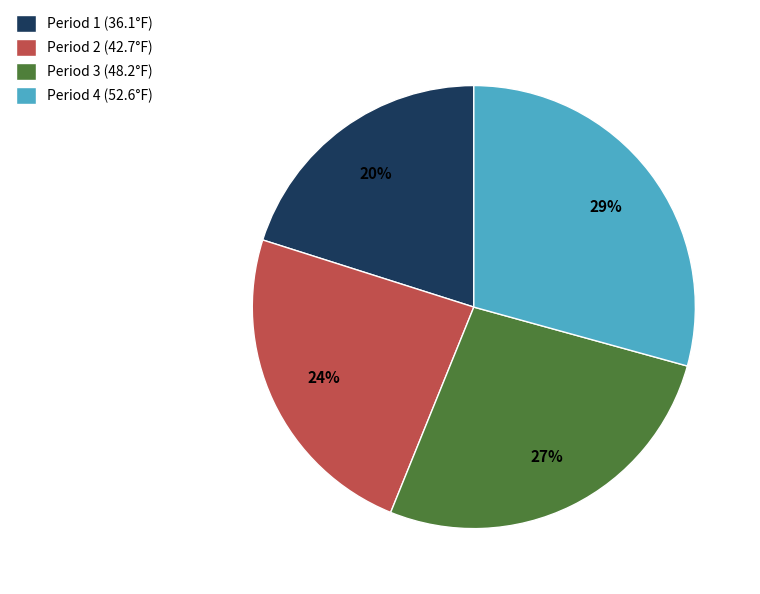

Does Period 3 (48.2°F) represent more than half of the total?

No